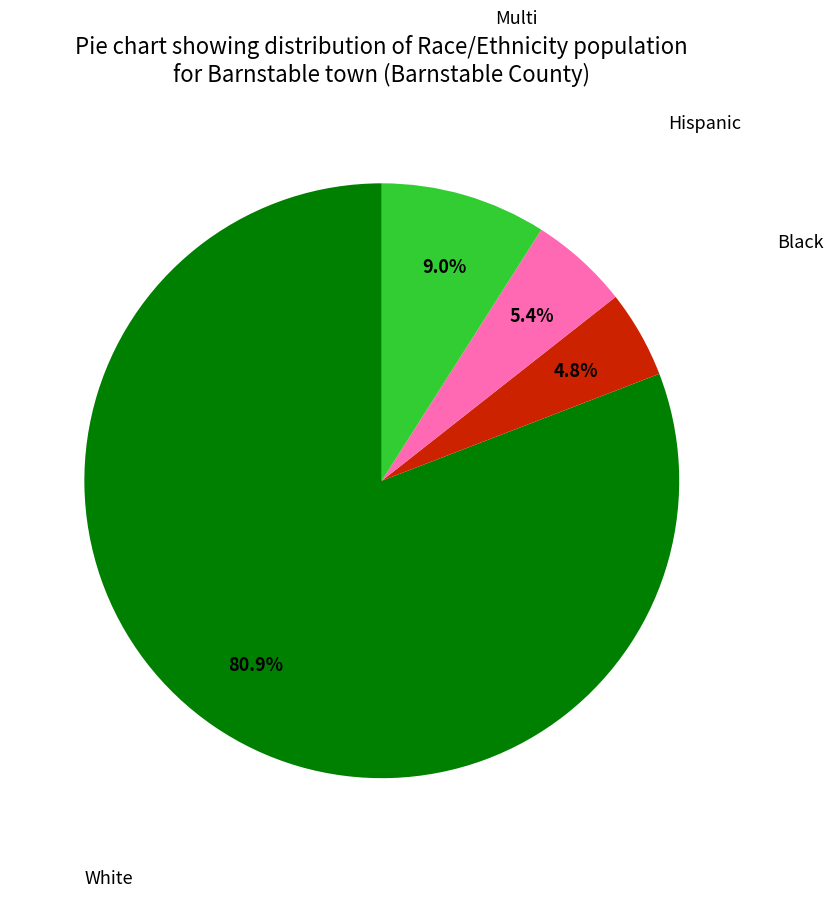

What is the ratio of the value at White to the value at Hispanic?

15.0